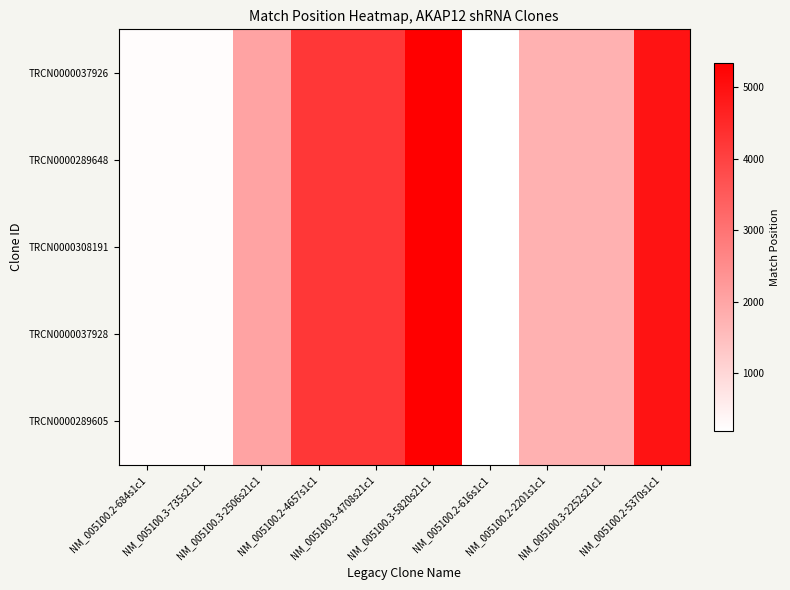

What is the maximum value shown in the chart?

5342